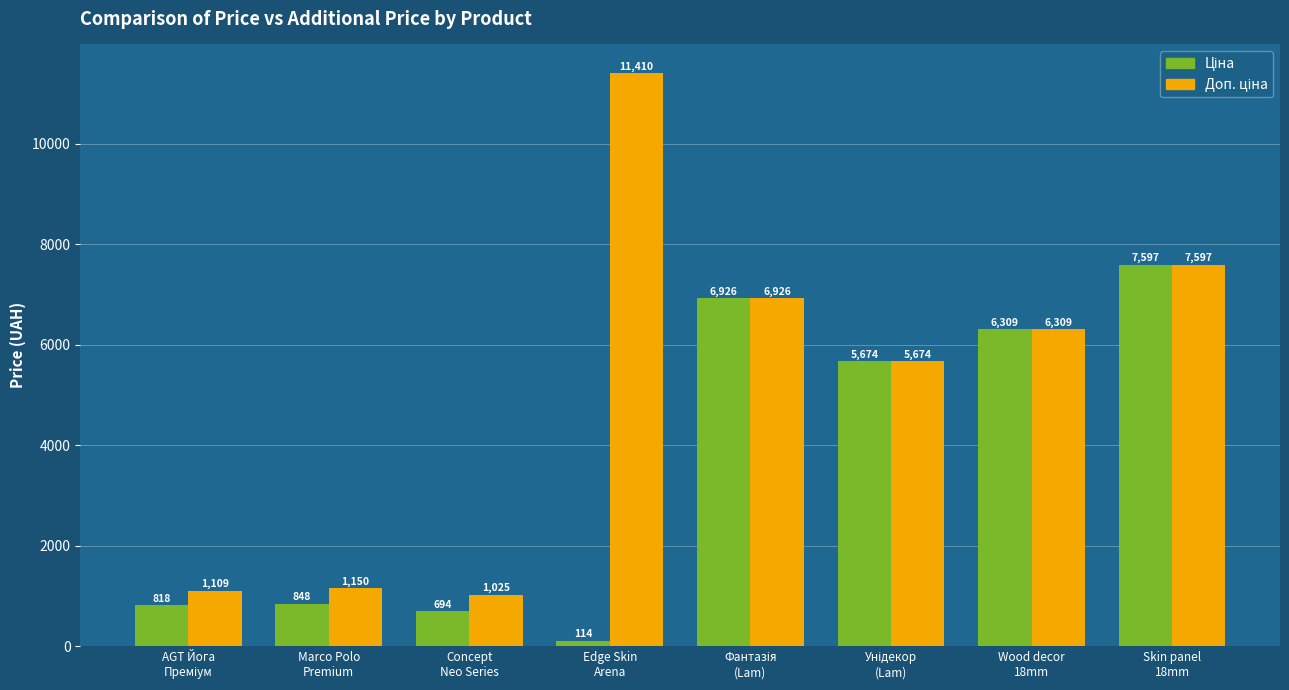

At how many categories does at least one series exceed 2187?

5